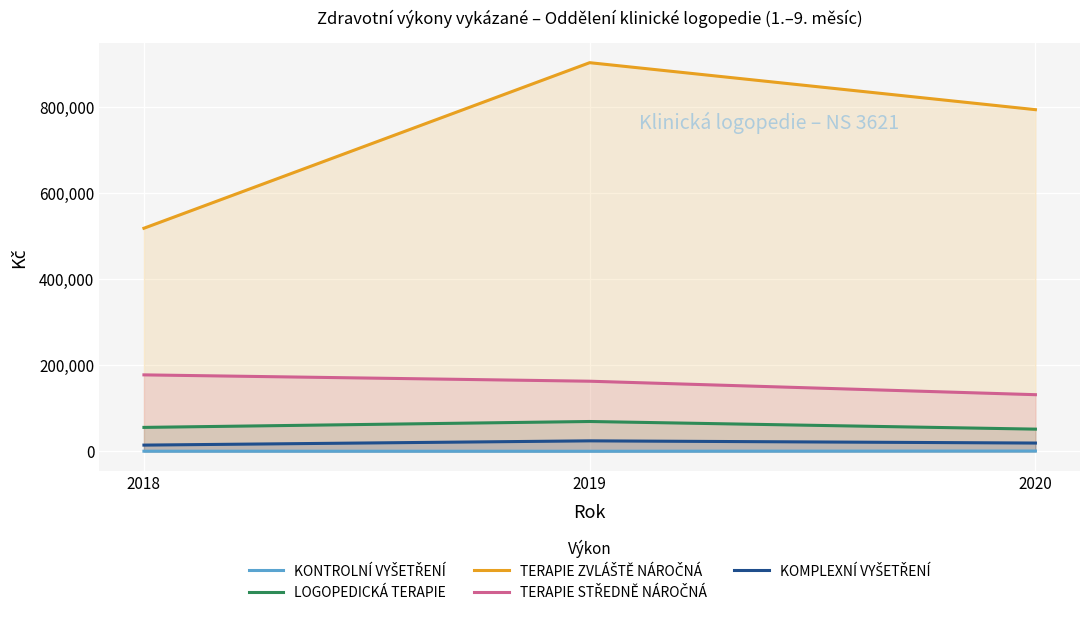

Which series has the largest total across all categories?

TERAPIE ZVLÁŠTĚ NÁROČNÁ